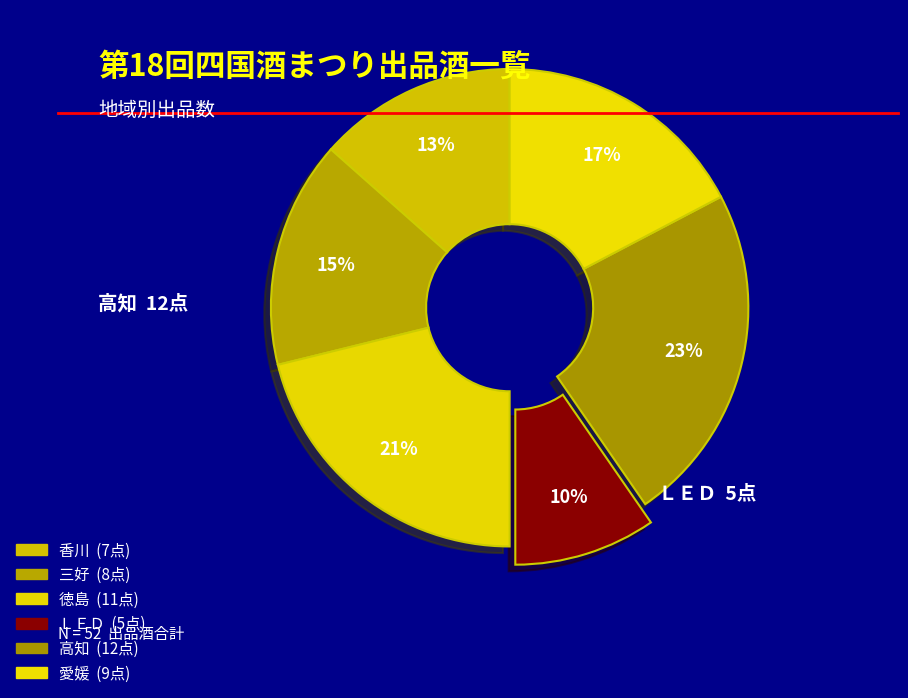

What percentage is the 香川 slice, to the nearest percent?

13%